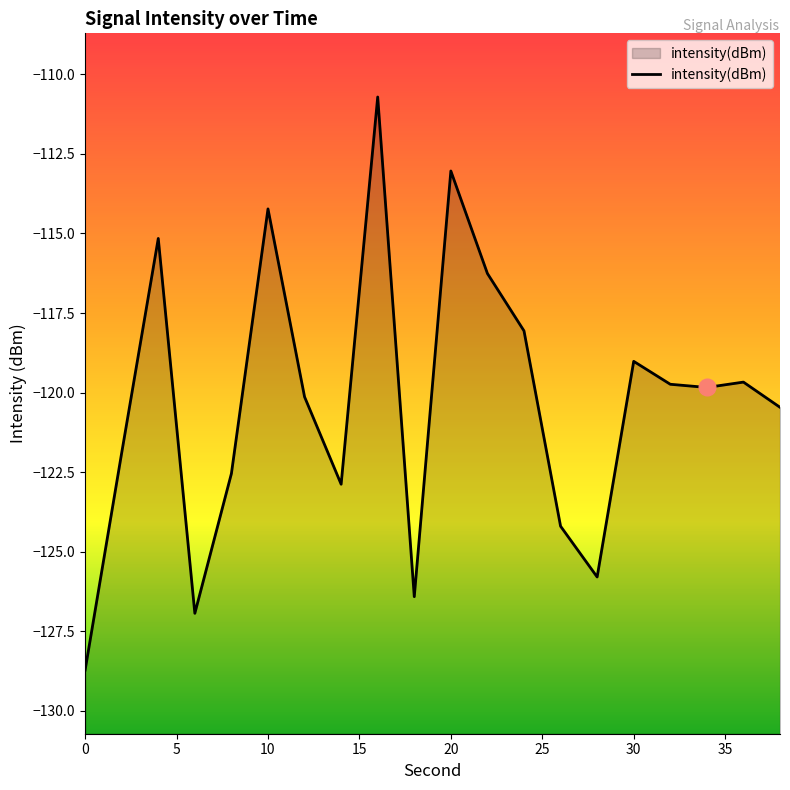

How many categories are shown in the chart?

20